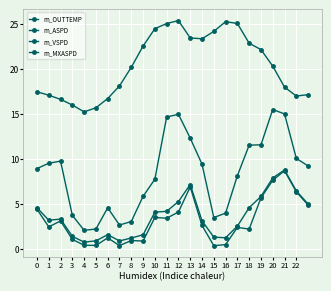

Is this an area chart (filled region under the line)?

No